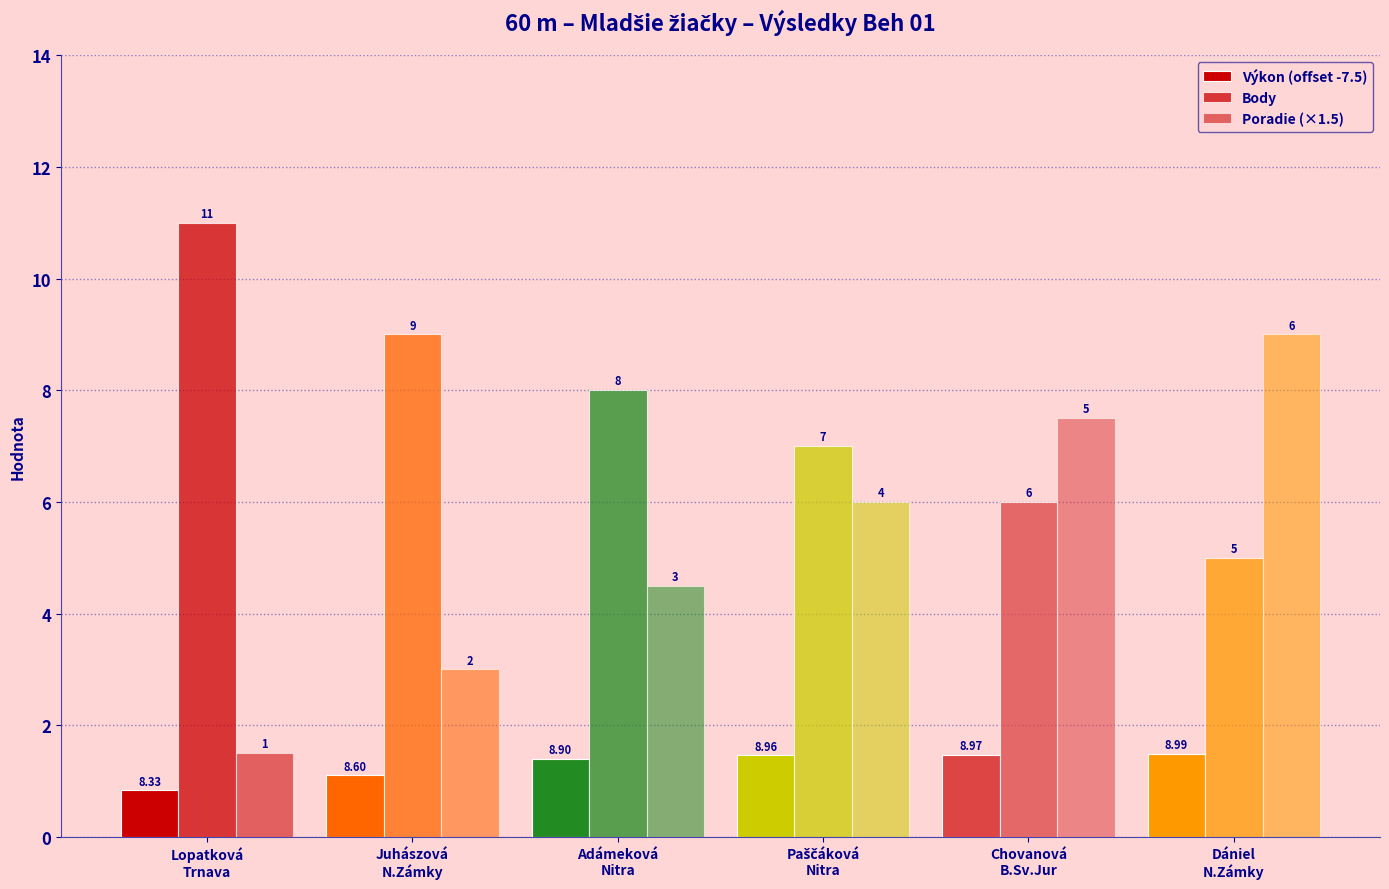

What is the highest value of the Poradie (×1.5) series?

9.0